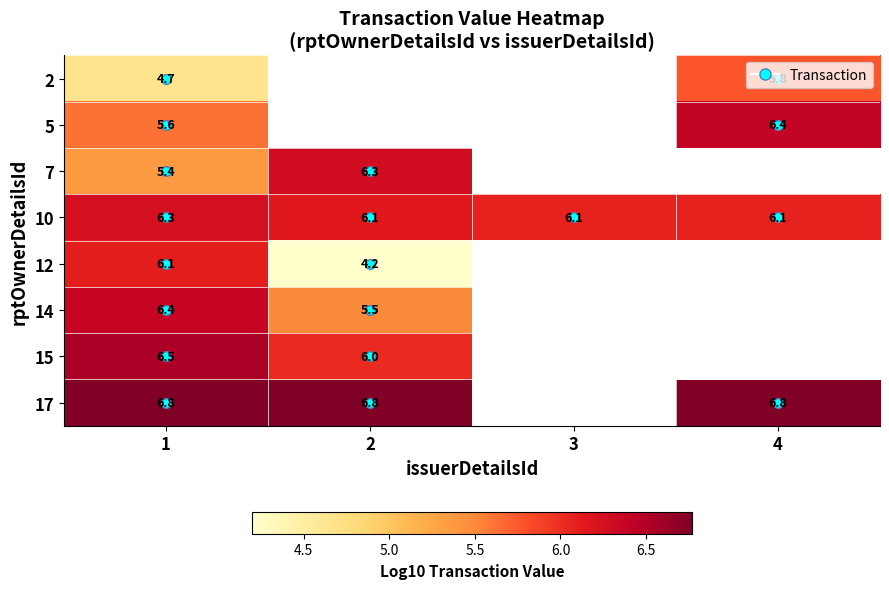

What is the difference between the 2 values at 4 and 1?

1.1